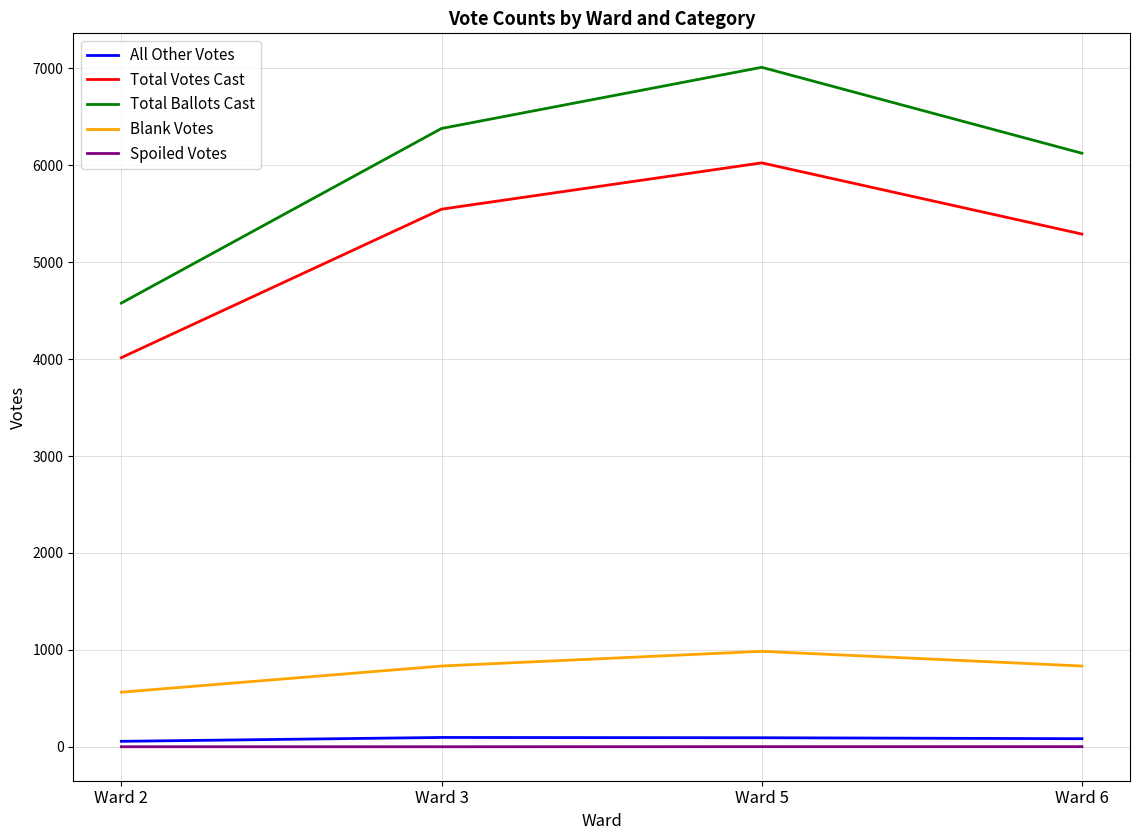

Between Ward 2 and Ward 6, which series saw the biggest shift?

Total Ballots Cast